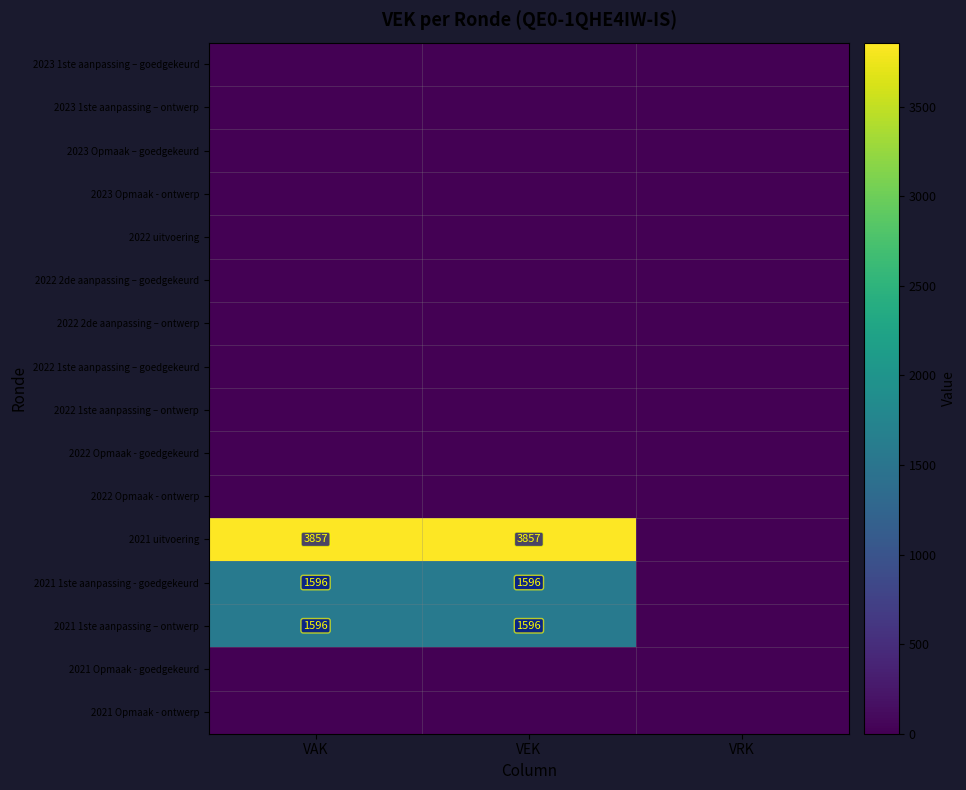

True or false: 2021 1ste aanpassing - goedgekeurd has a value of 2528 at VEK.

False